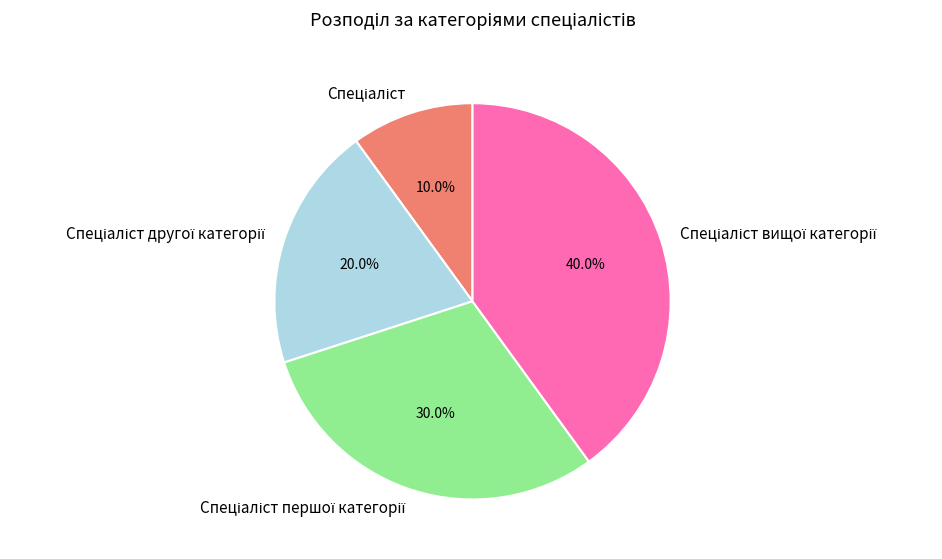

Is there any slice that represents more than half of the pie?

No